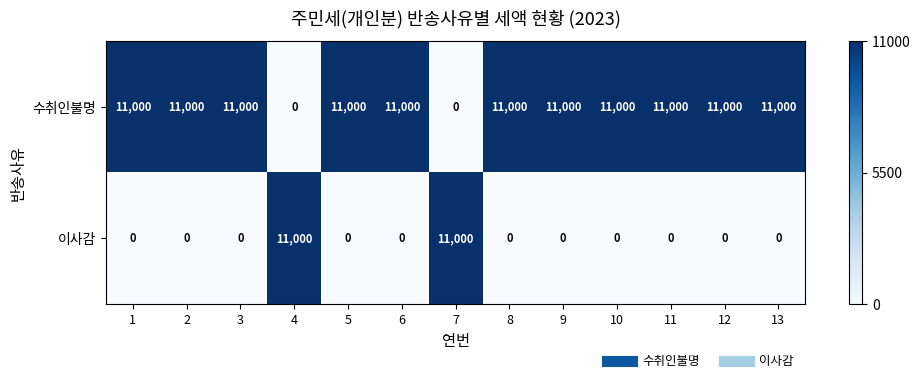

What is the maximum value shown in the chart?

11000